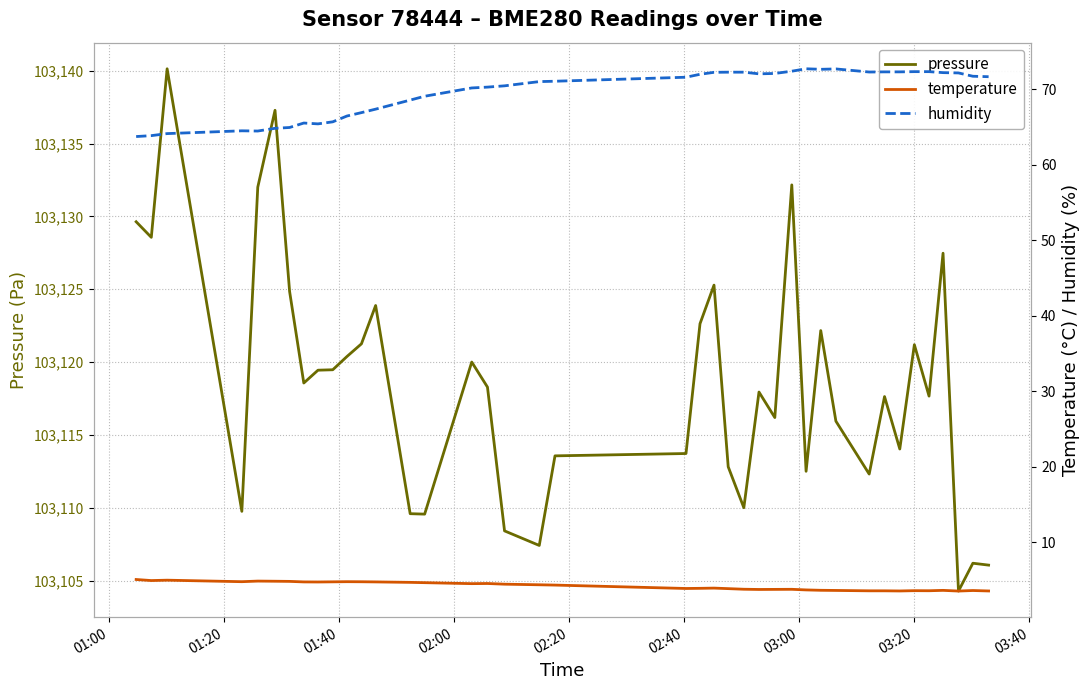

What is the lowest value of the pressure series?

103104.3